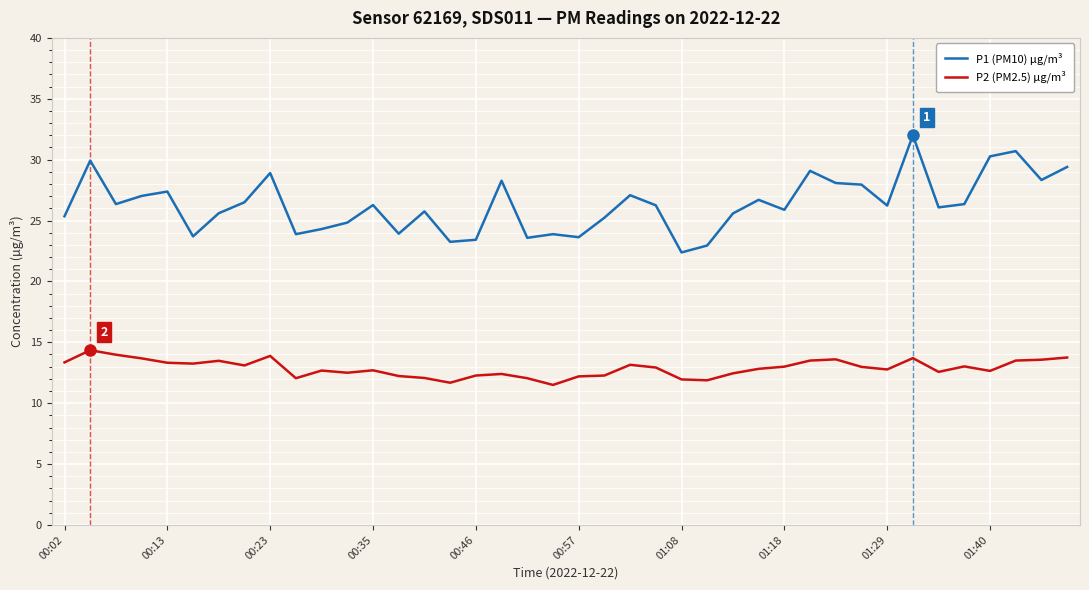

What is the smallest value displayed?

11.5